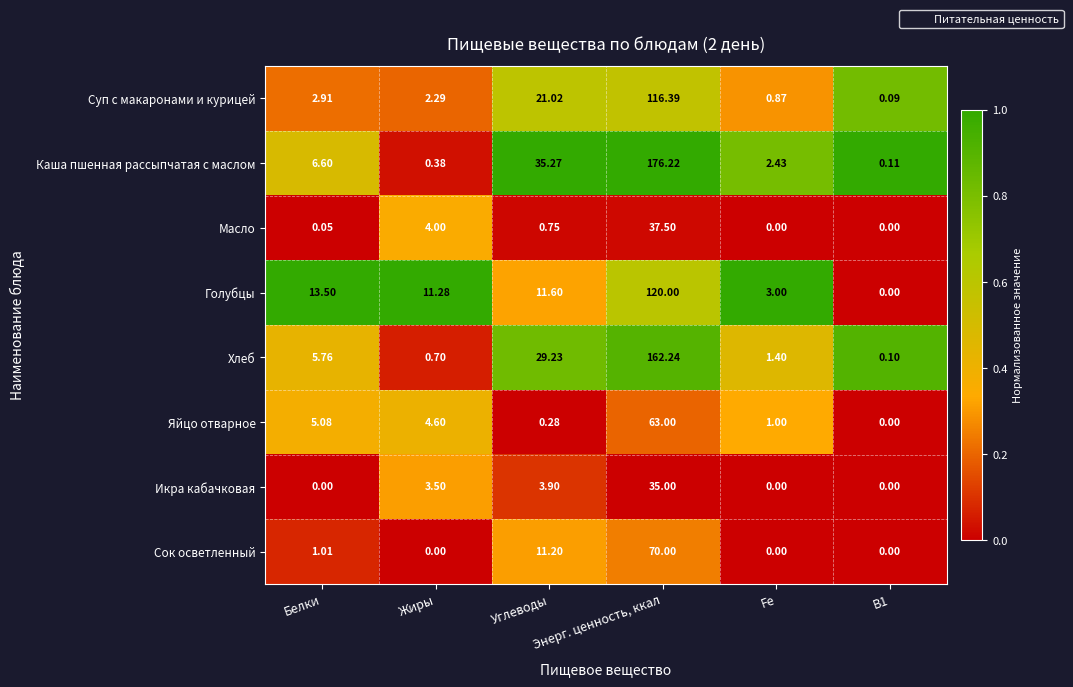

Rank the series by their maximum value, from lowest to highest.

Икра кабачковая, Масло, Яйцо отварное, Сок осветленный, Суп с макаронами и курицей, Голубцы, Хлеб, Каша пшенная рассыпчатая с маслом